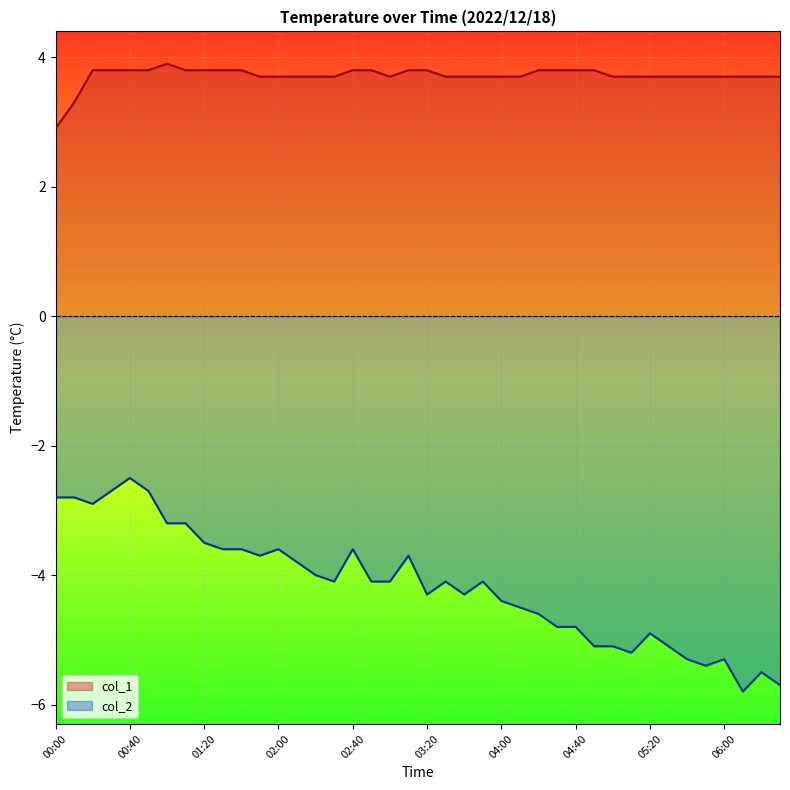

At which category is the sum across all series the highest?

00:40